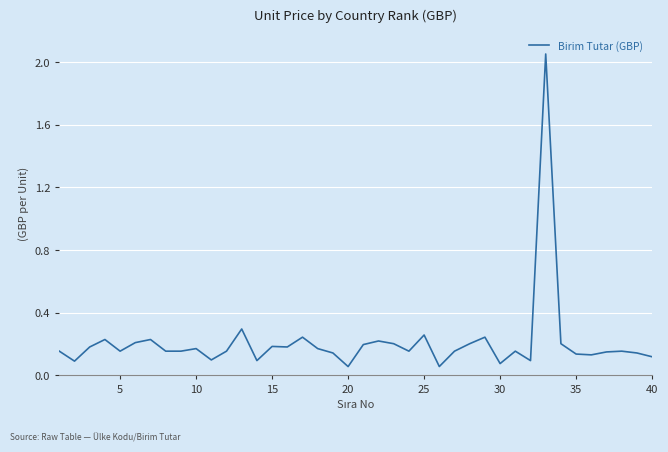

What is the difference between the maximum and minimum values?

2.0